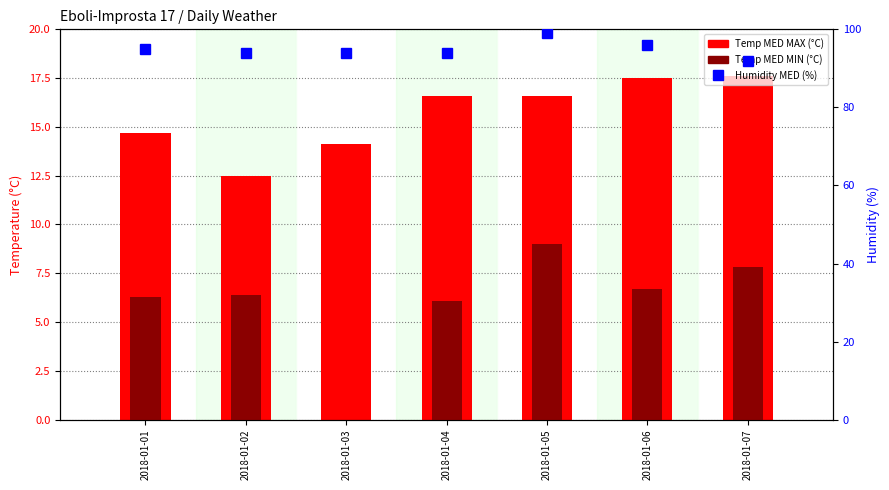

Which series has the largest total across all categories?

Humidity MED (%)